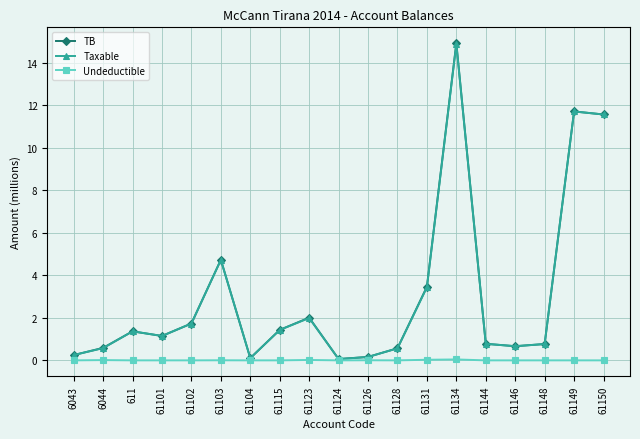

What is the sum of the Taxable values at 61131 and 61104?

3.5